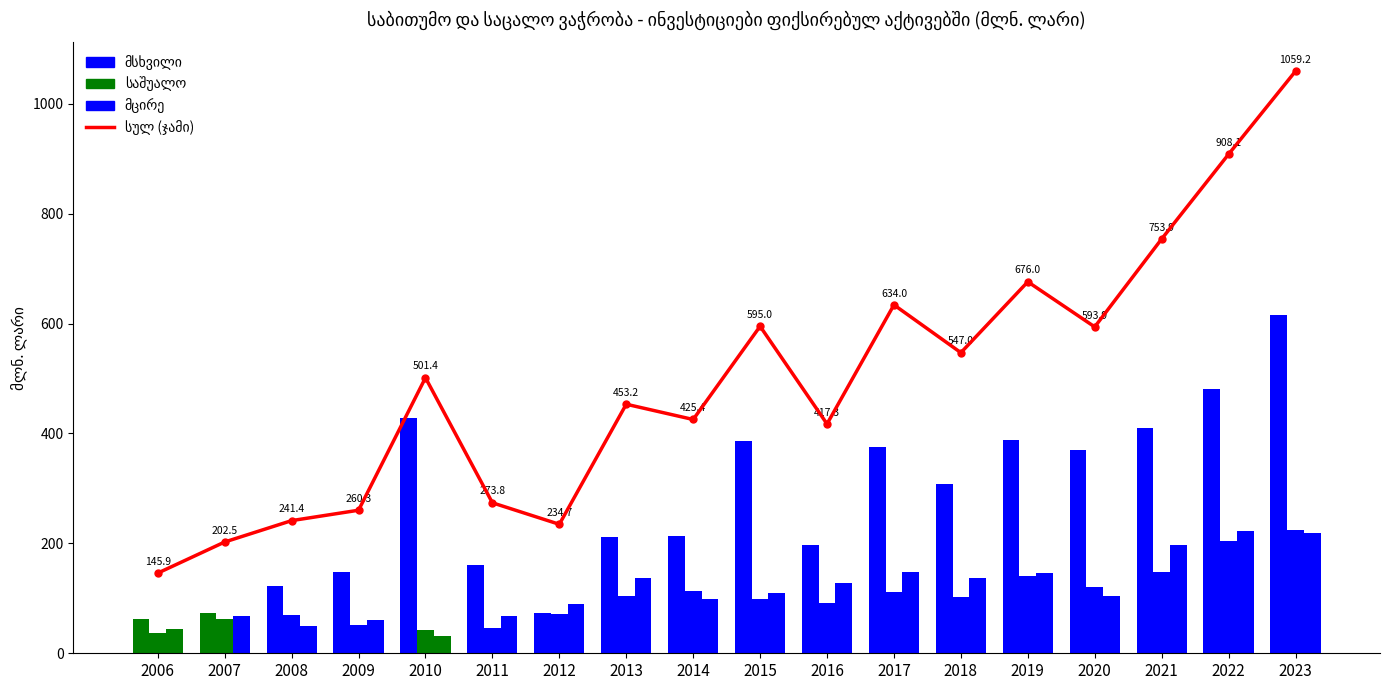

The chart shows a value of 230.4 at 2006. True or false?

False